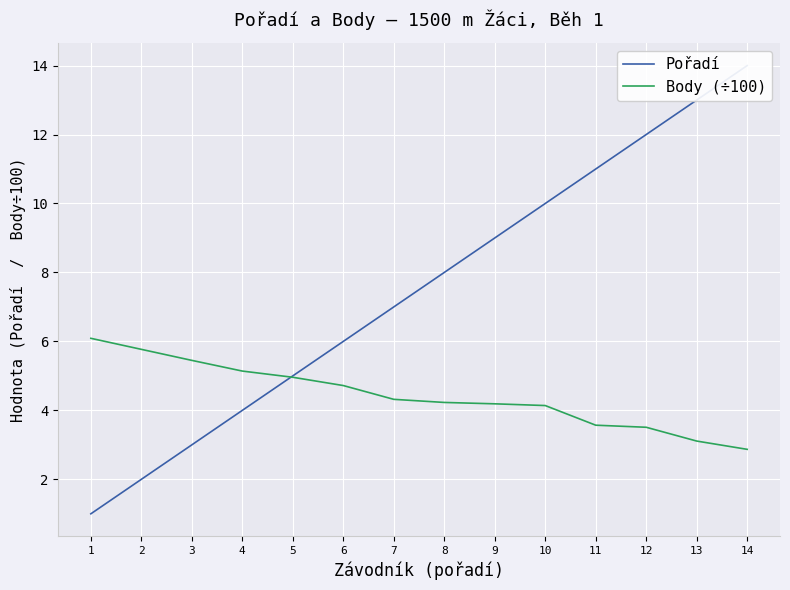

How many intersections are there between Pořadí and Body (÷100)?

1